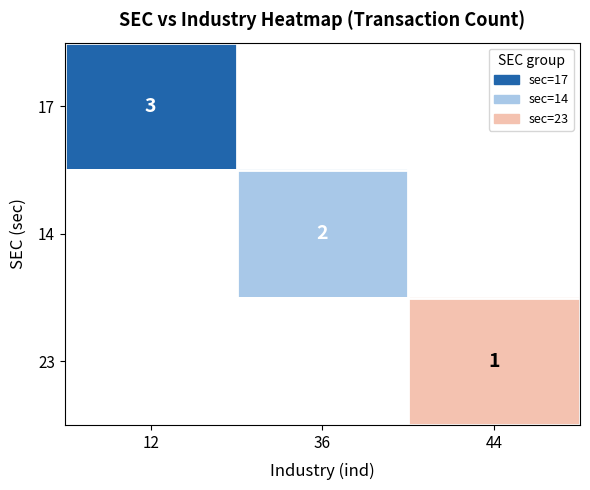

True or false: 14 has a value of 2 at 36.

True